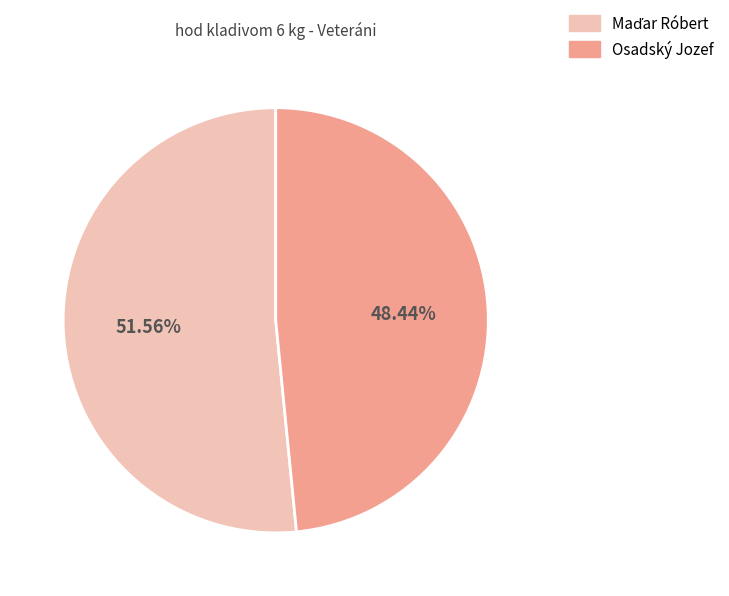

What is the smallest slice in the pie chart?

Osadský Jozef